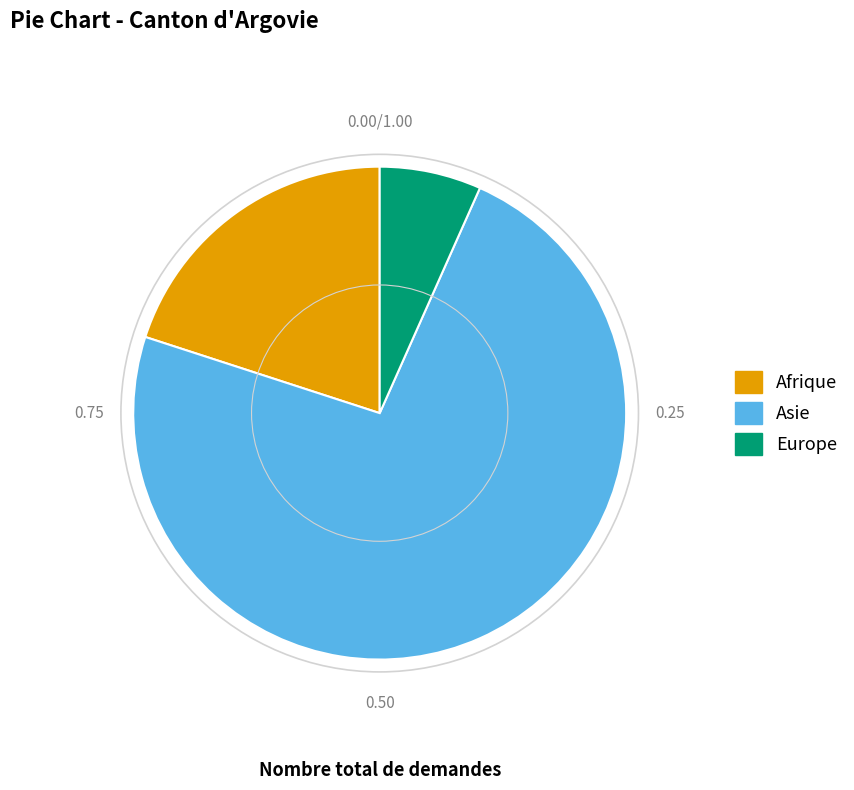

Does Asie account for over 50% of the chart?

Yes